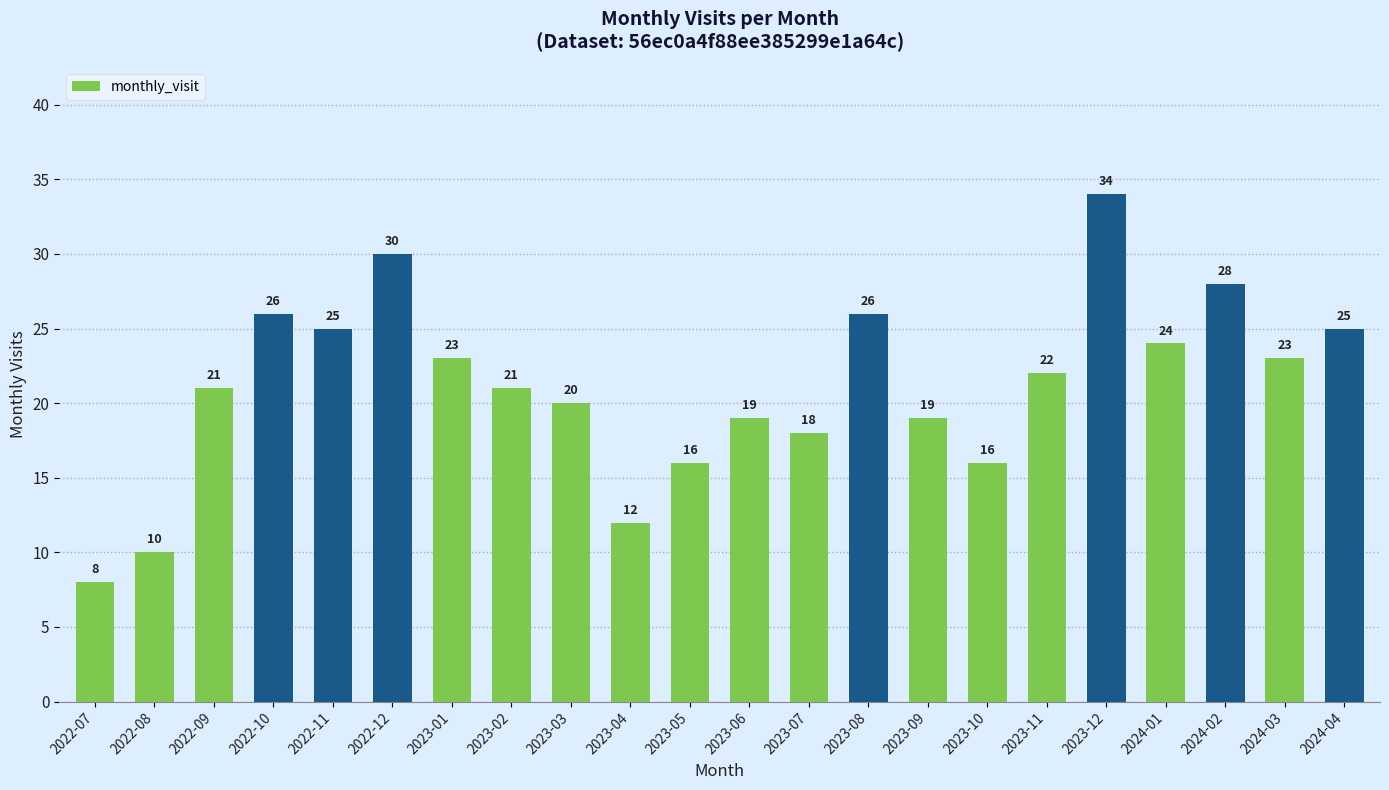

Are the bars grouped side by side (vs. stacked)?

No